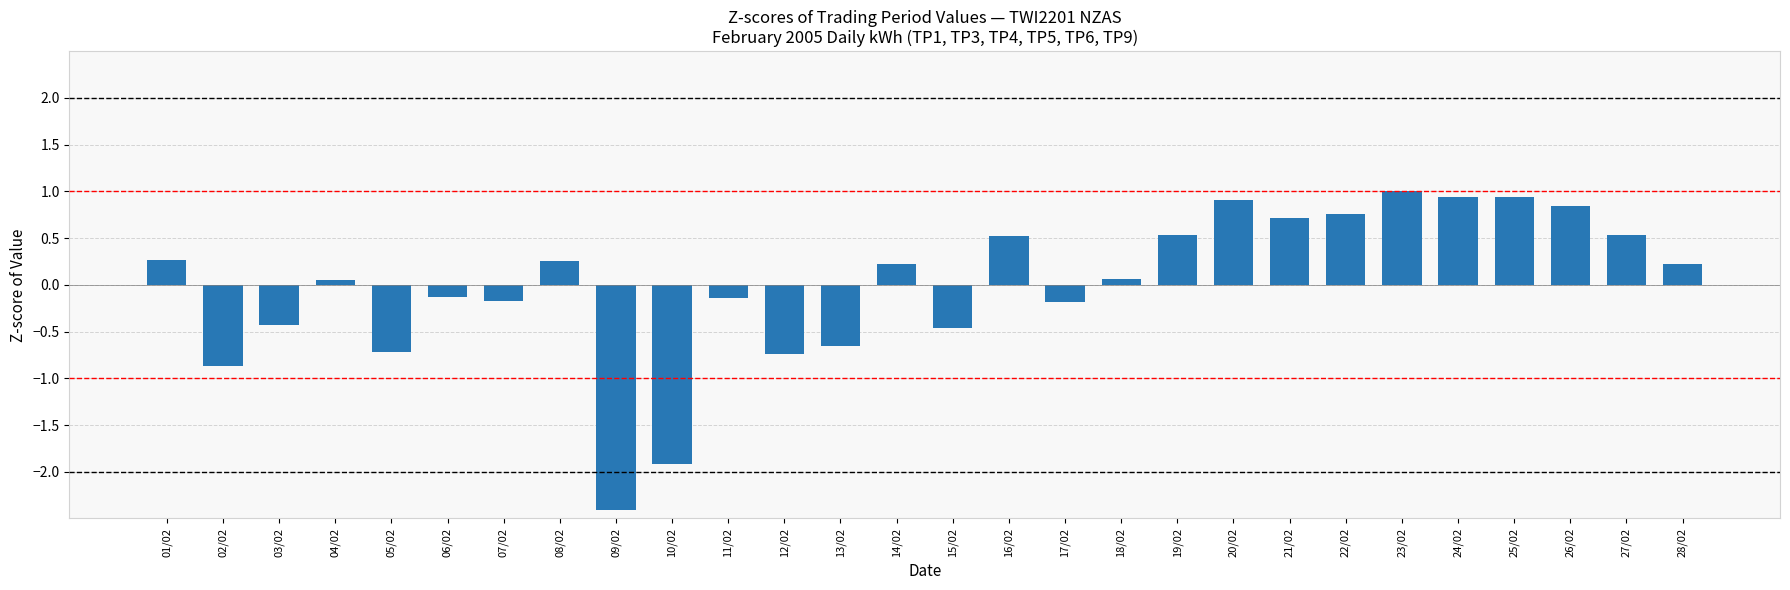

What is the label of the 10th bar from the right?

19/02